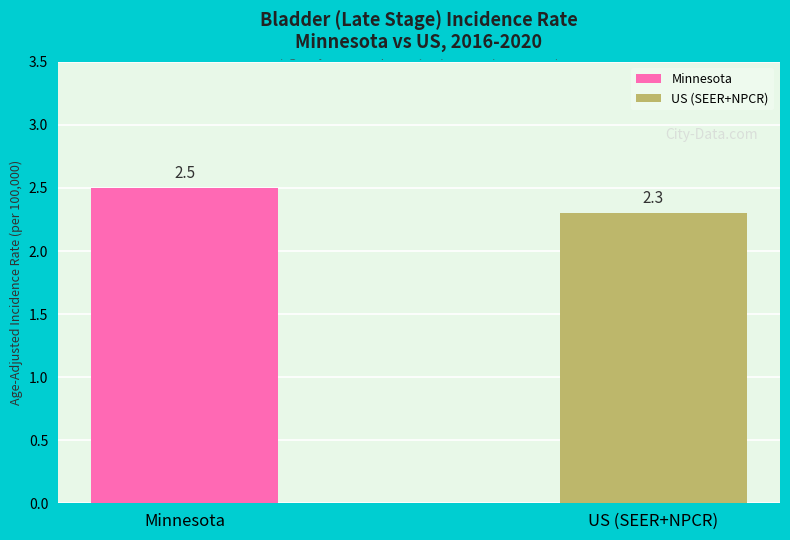

Reading right to left, what are all the values shown in this chart?

US (SEER+NPCR)=2.3	Minnesota=2.5